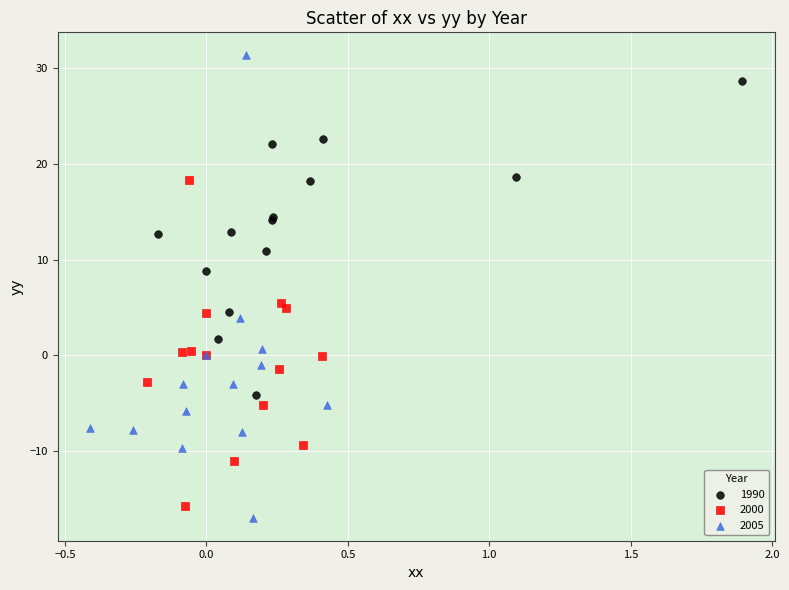

Which series contains the highest Y value?

2005